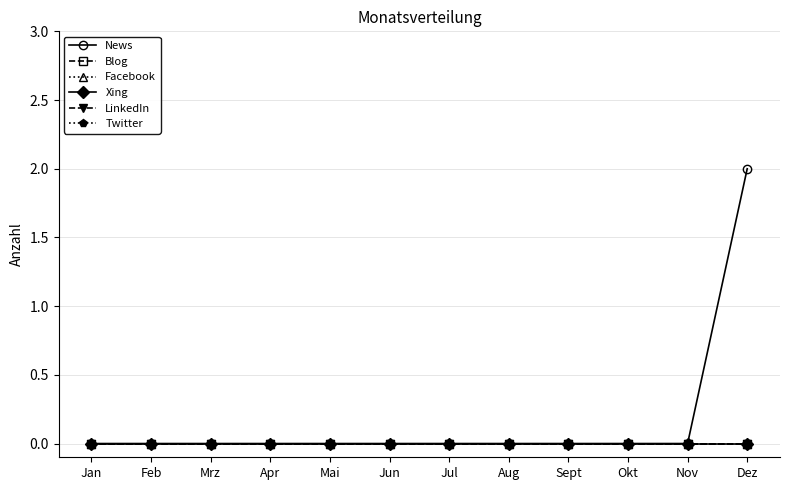

True or false: News and Blog intersect in this chart.

False